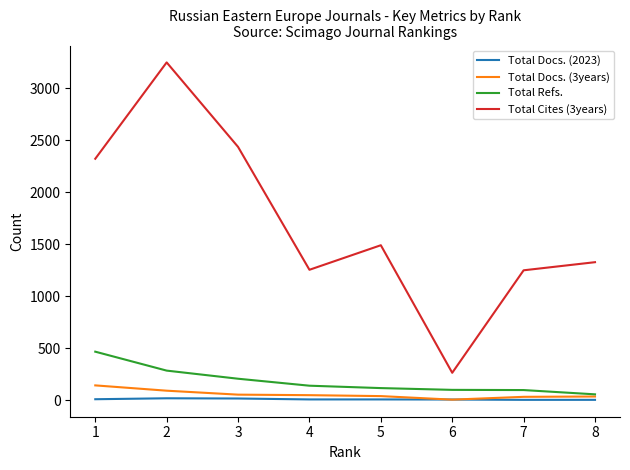

How many times do Total Docs. (2023) and Total Docs. (3years) cross each other?

2